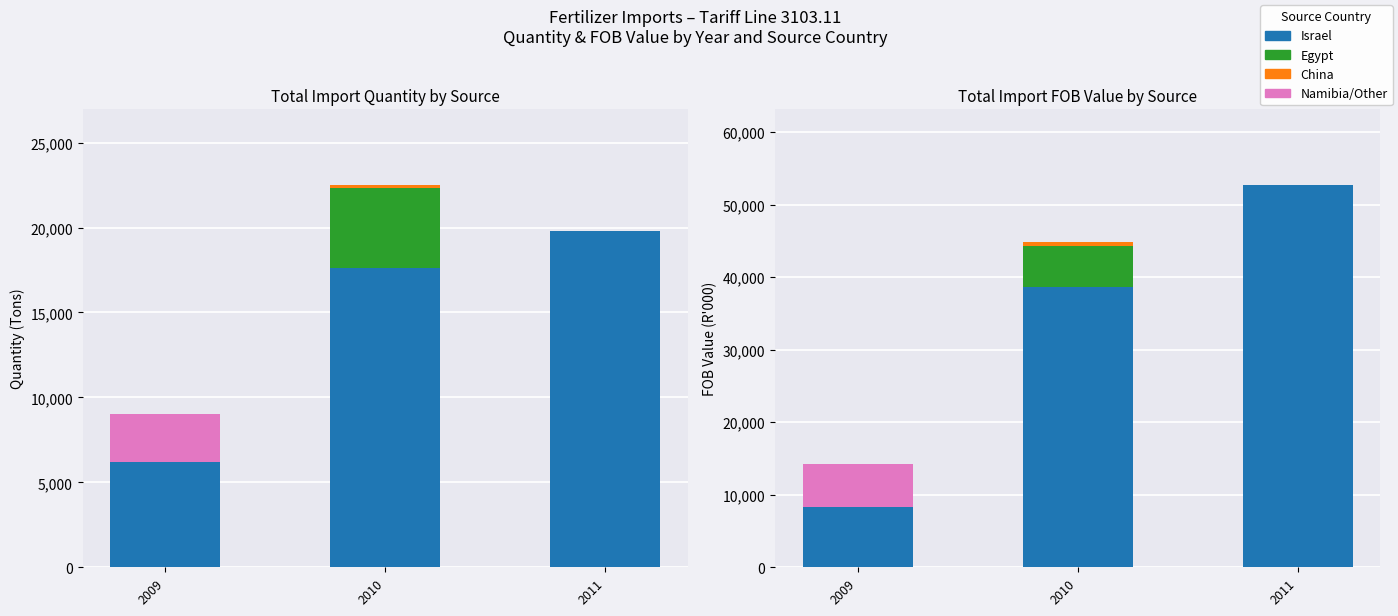

The Namibia/Other series shows 10525 at 2009. True or false?

False